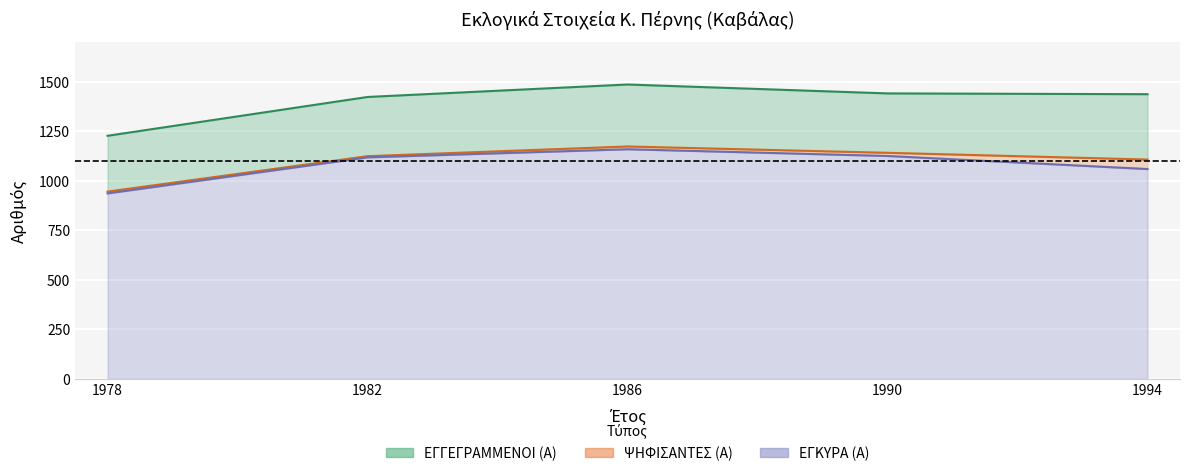

What is the maximum value shown in the chart?

1486